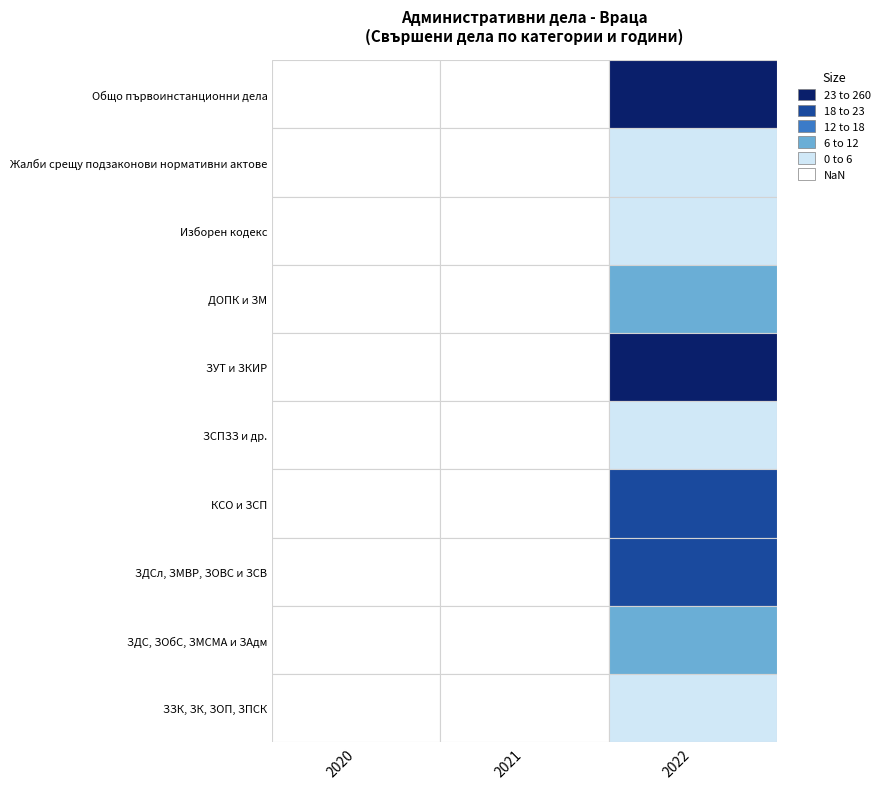

Which has a higher value, 2022 or 2021?

2022